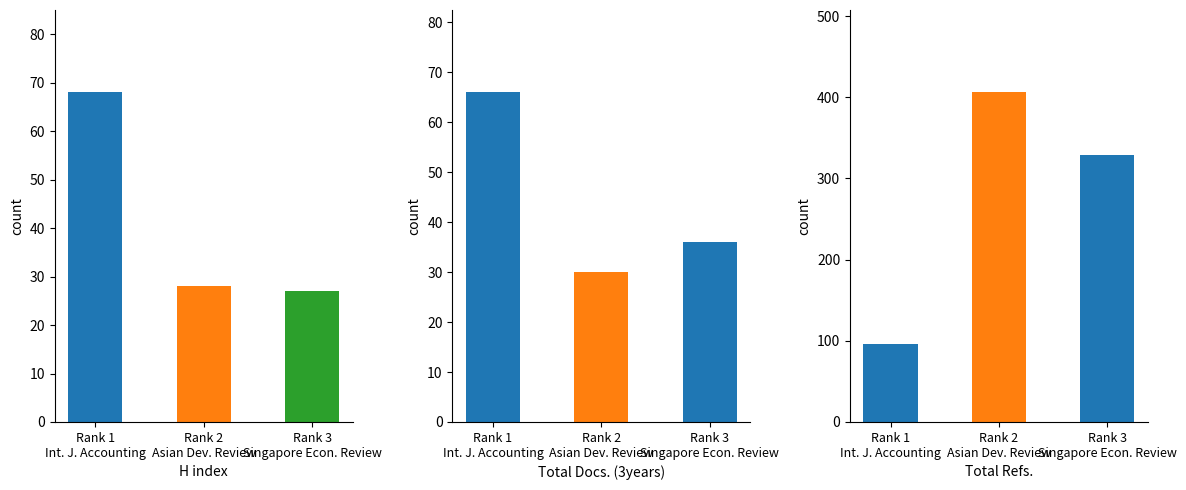

What is the difference between the highest and lowest values at Rank 1?

30